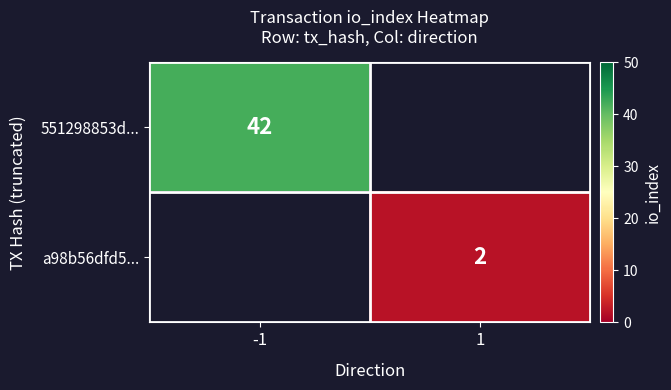

The a98b56dfd5... series shows 3 at 1. True or false?

False